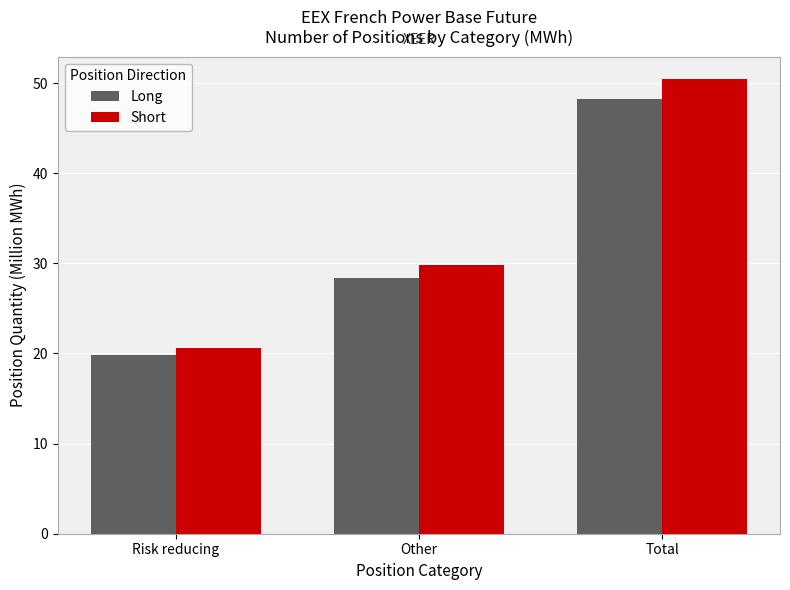

What is the total value across all series at Risk reducing?

40.4